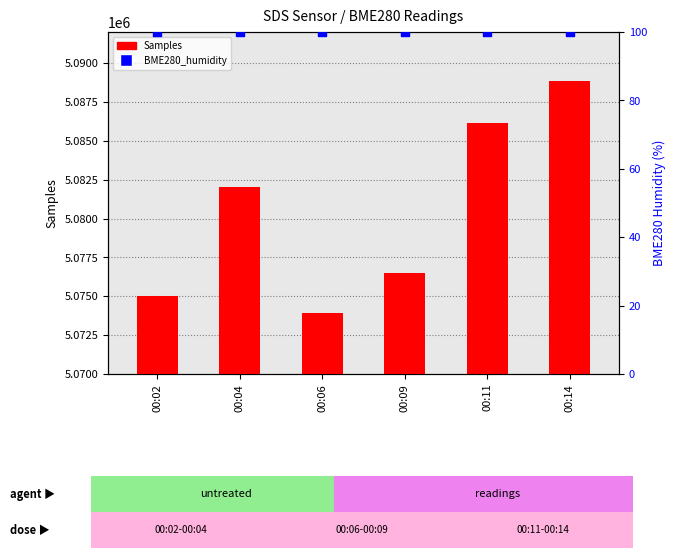

Which series reaches the minimum Y coordinate?

BME280_humidity